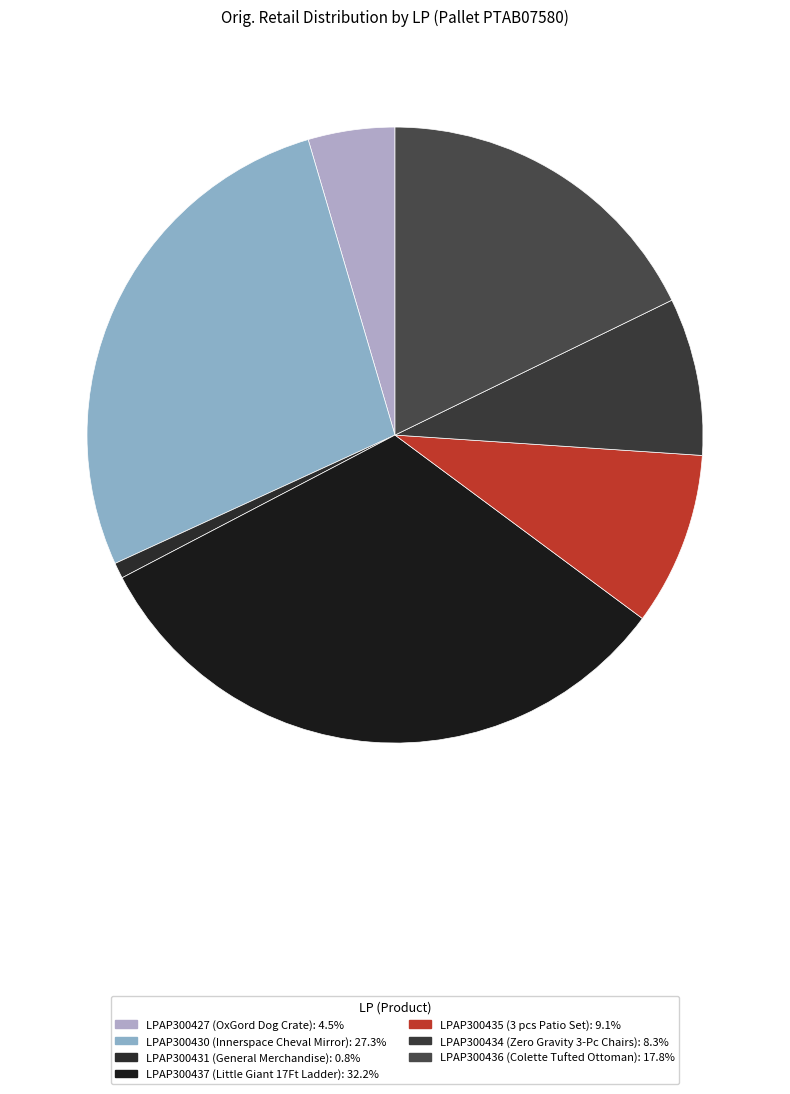

How much of the chart is everything except LPAP300437?

67.8%